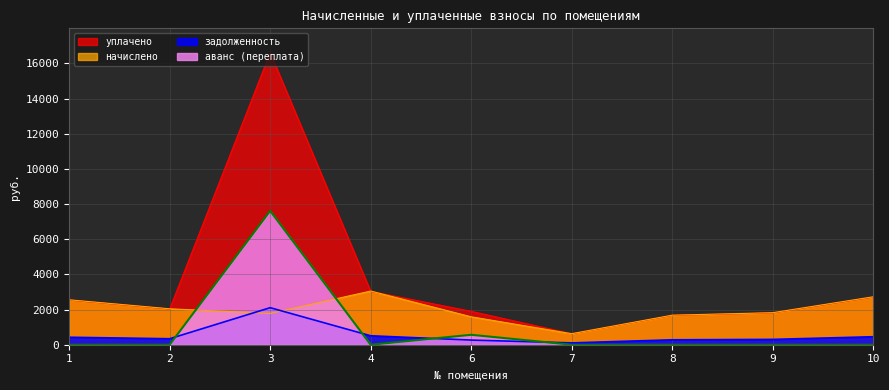

Where does the уплачено series first go above 2030?

1